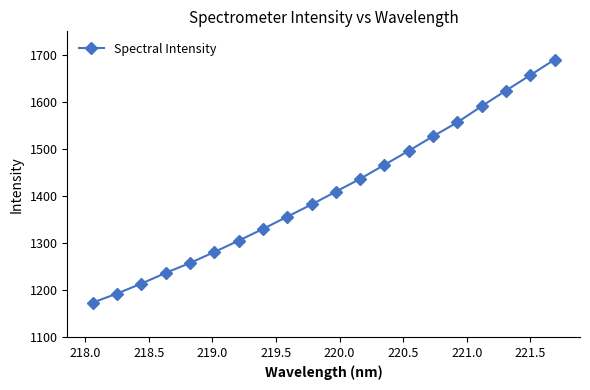

What is the greatest value displayed?

1689.9